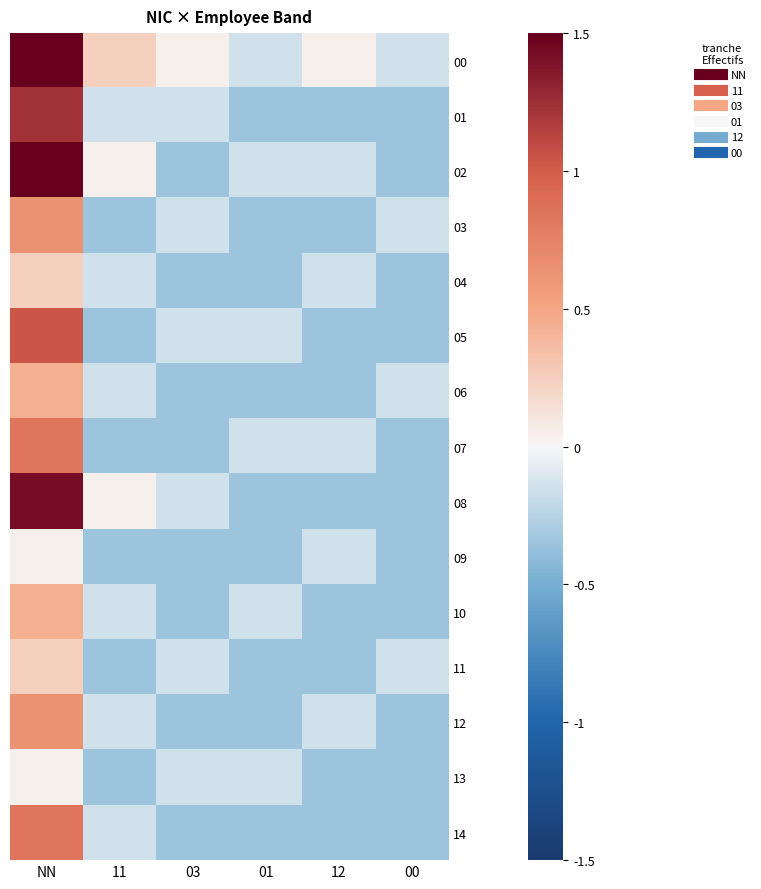

How many categories are shown in the chart?

6